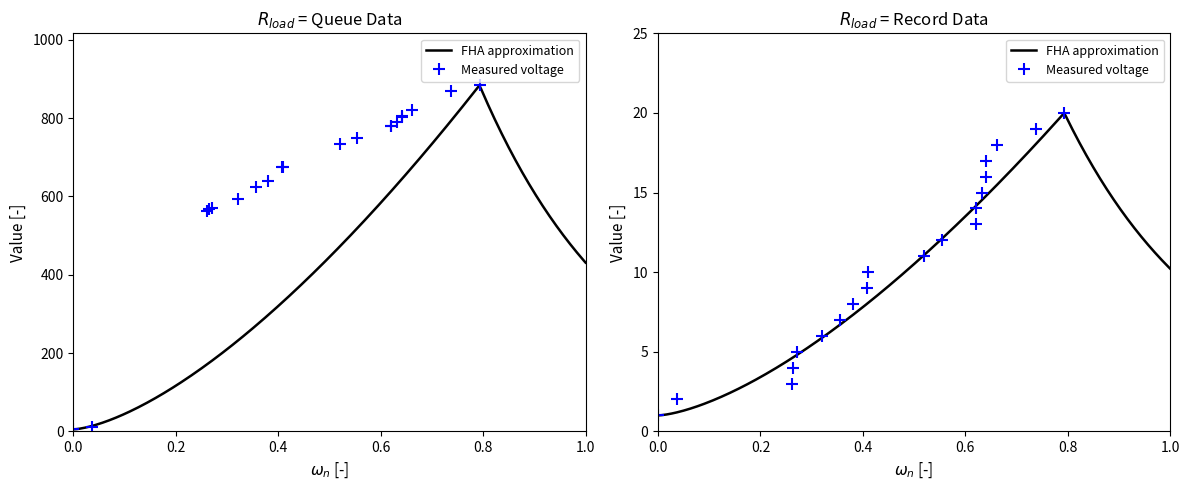

Which series has the largest total across all categories?

Queue number